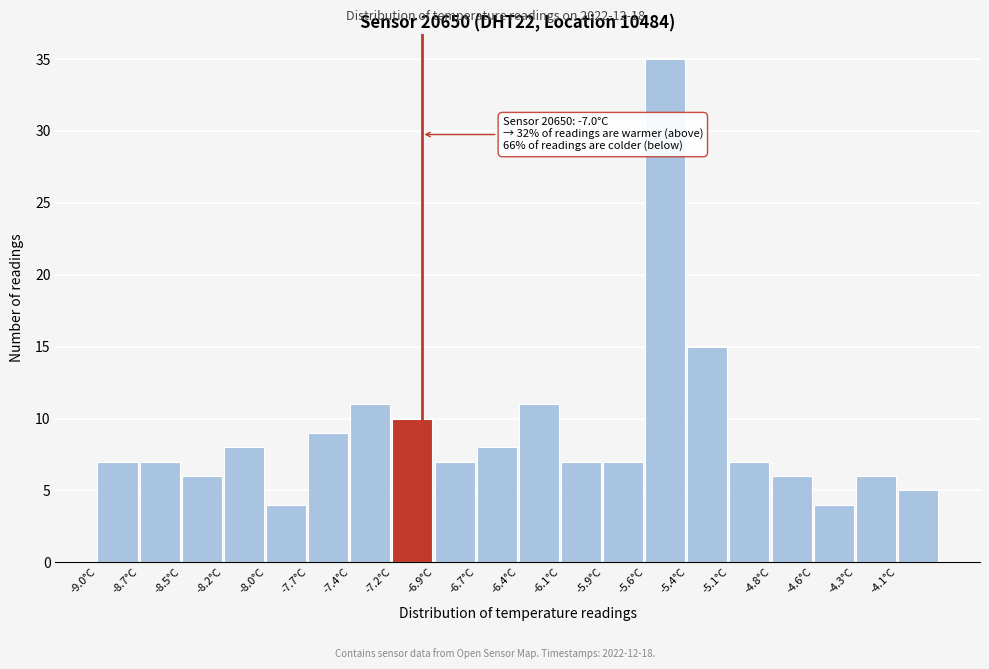

Which range on the x-axis has the tallest bar?

-5.62 to -5.36